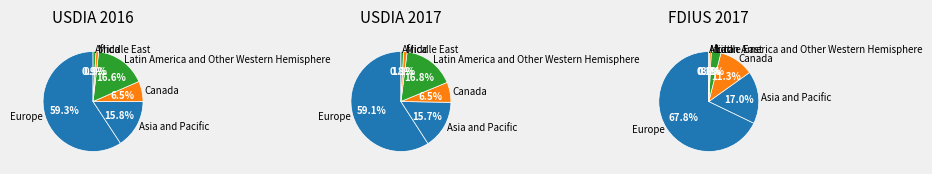

Is Middle East the majority of the pie?

No